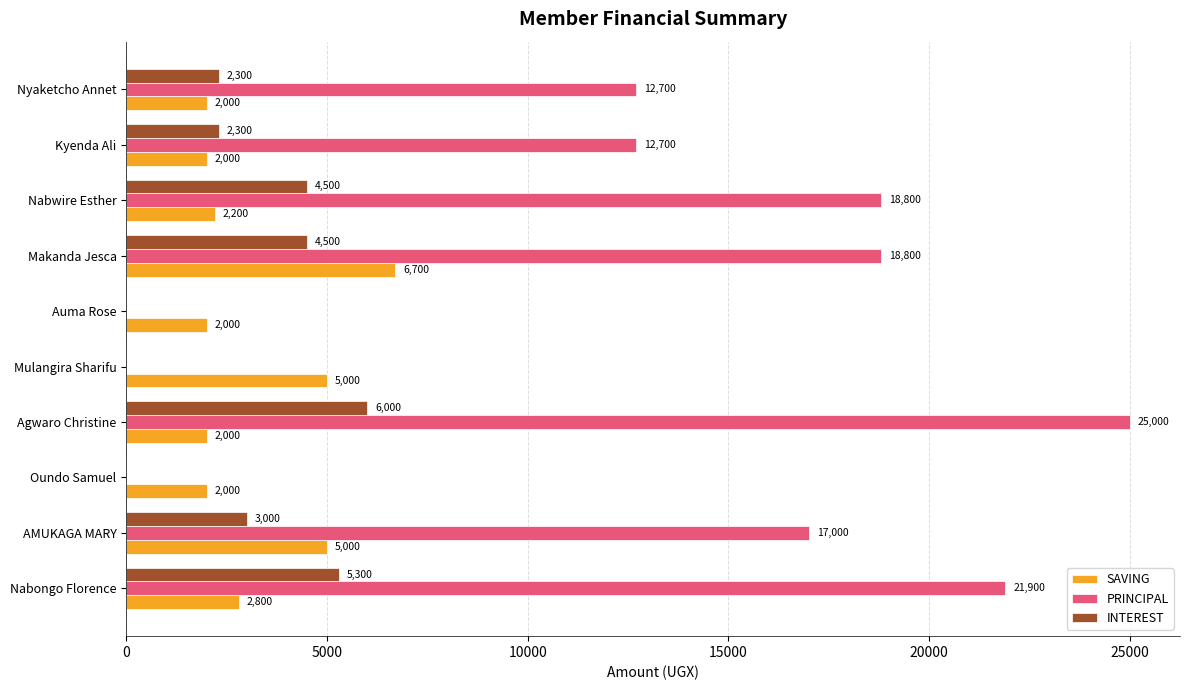

At which category is the sum across all series the highest?

Agwaro Christine